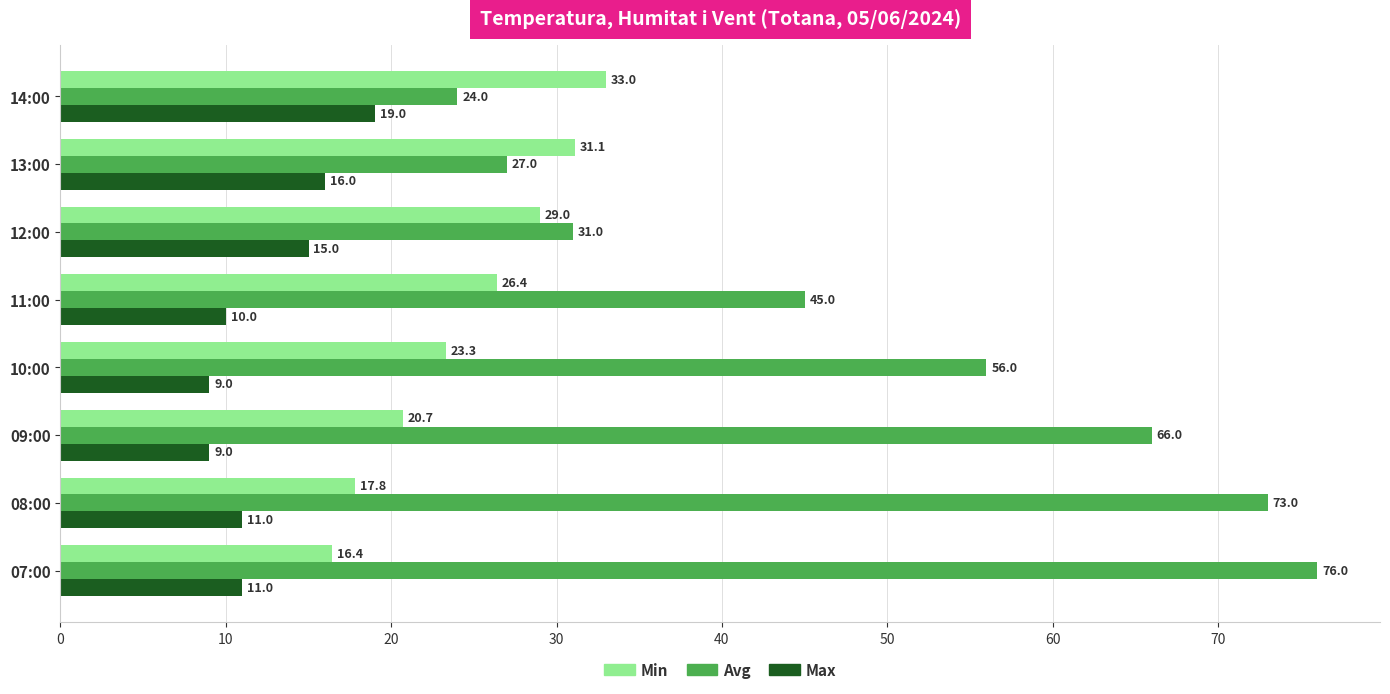

What is the difference between the highest and lowest values at 08:00?

62.0